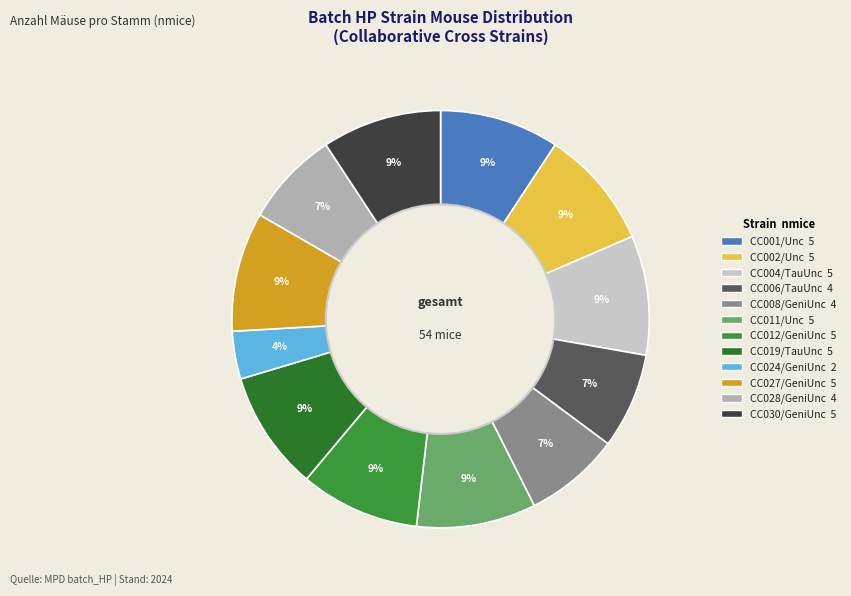

How many slices are in this pie chart?

12